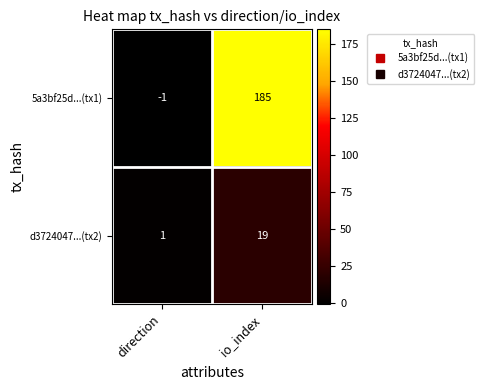

At which category is the sum across all series the highest?

io_index